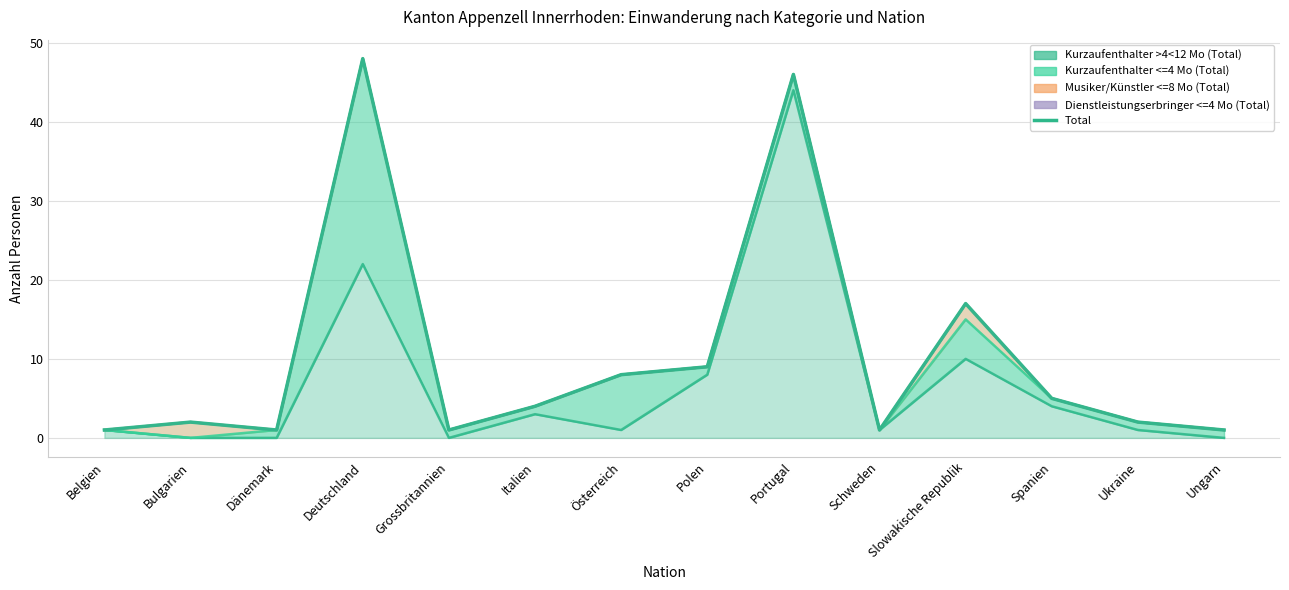

True or false: the data has more than 2 interior local peaks.

True